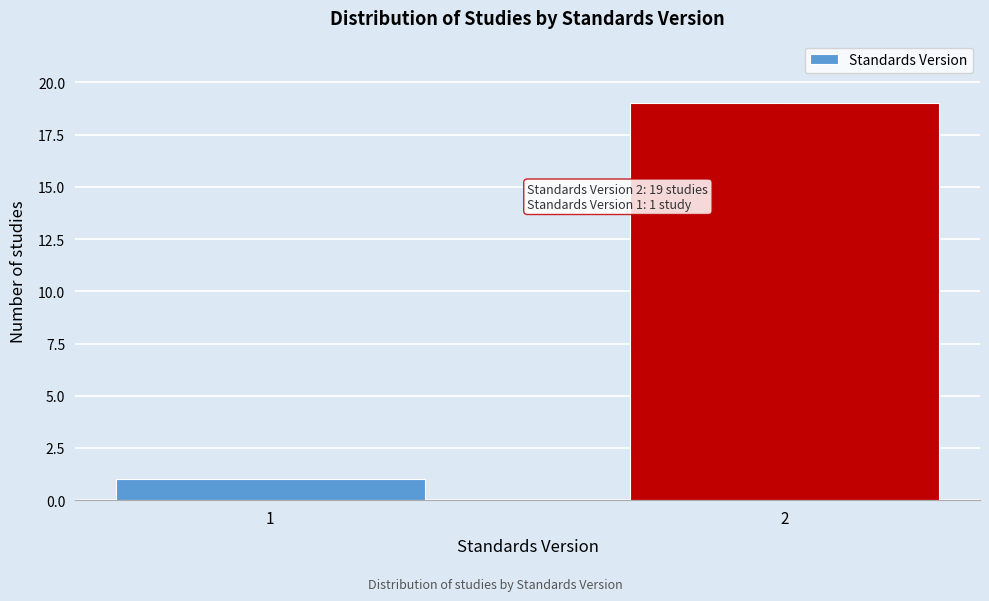

Reading left to right, what are all the values shown in this chart?

1	19